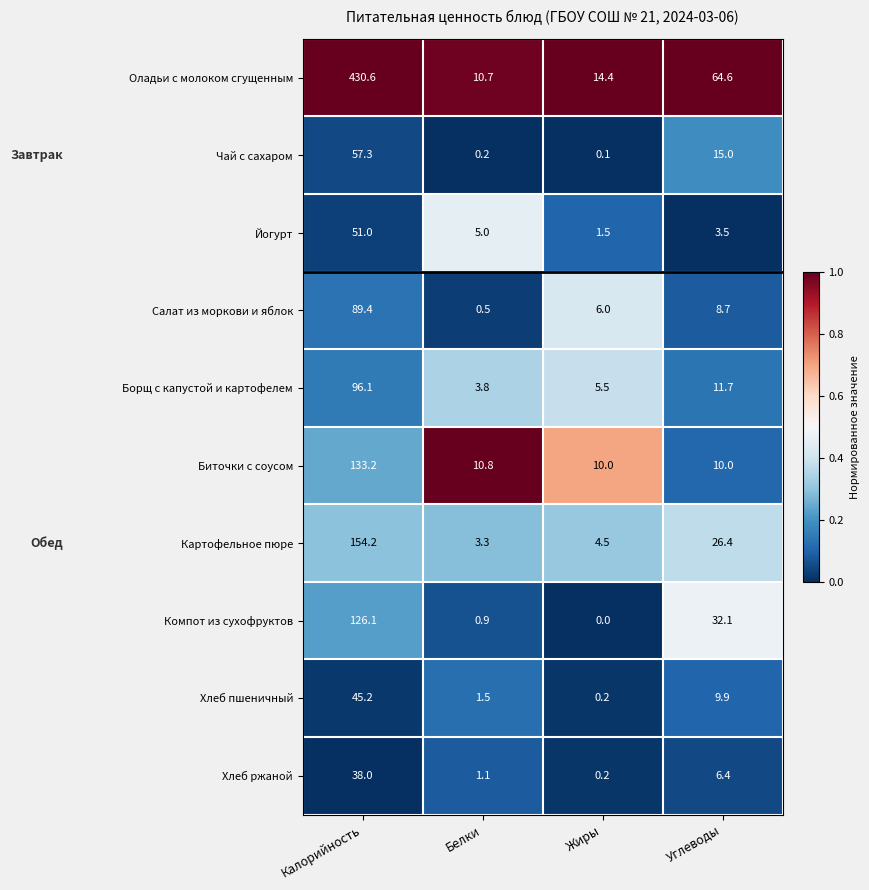

Read the Оладьи с молоком сгущенным value at Белки.

10.7